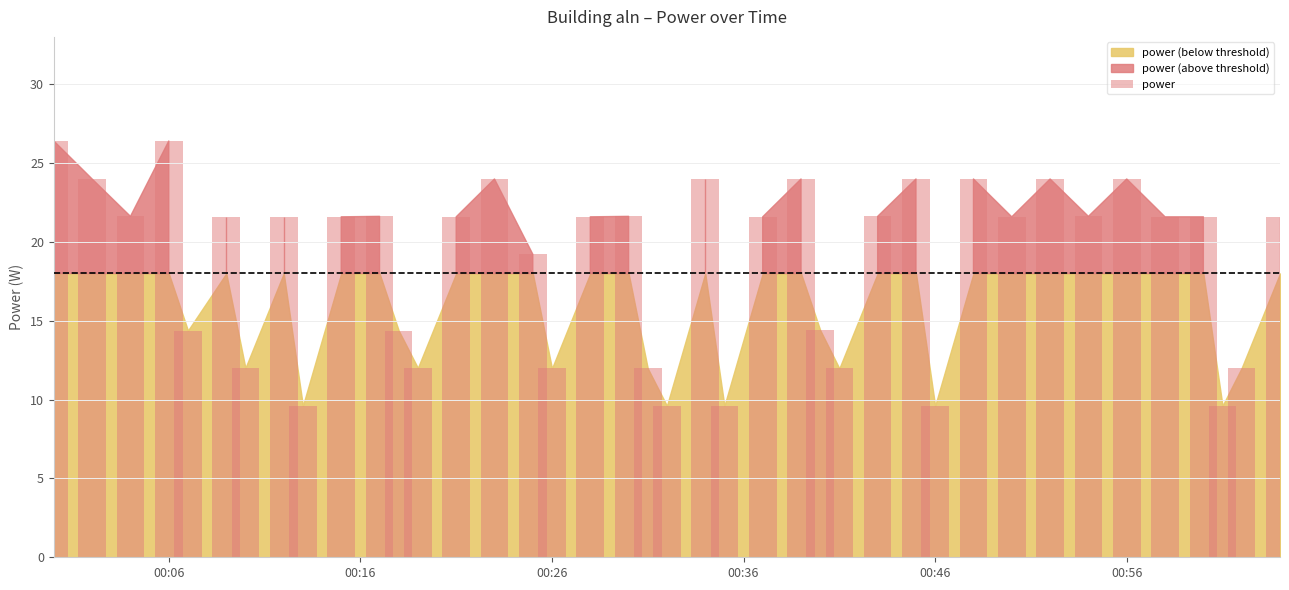

What is the difference between the maximum and second lowest values?

16.8